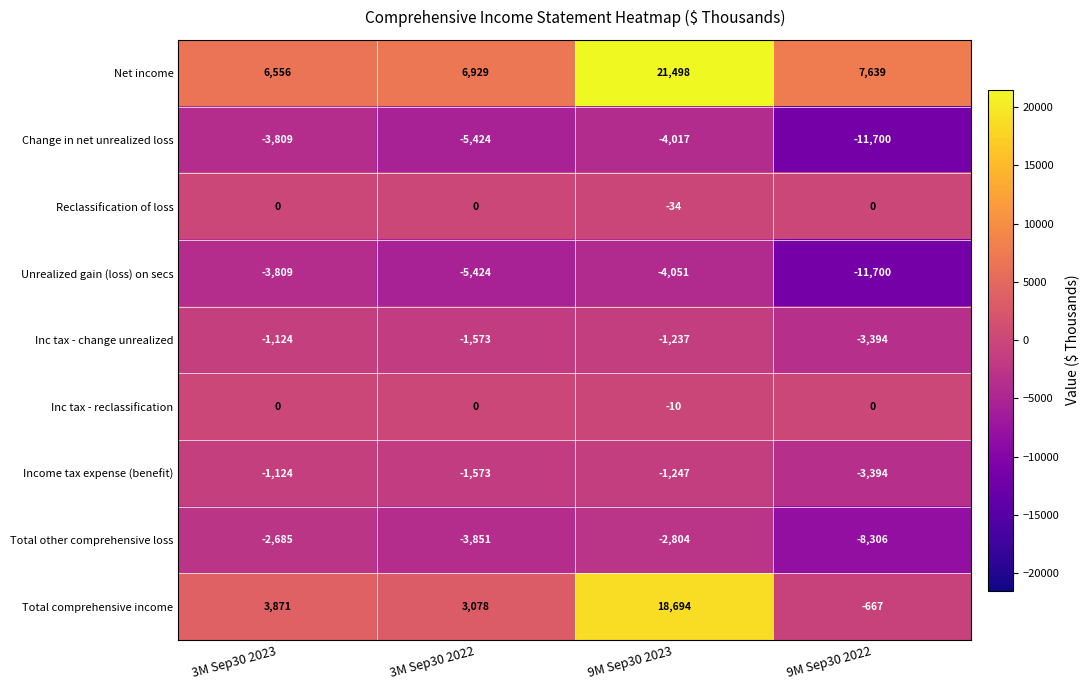

True or false: Total comprehensive income has a value of 5347 at 3M Sep30 2023.

False